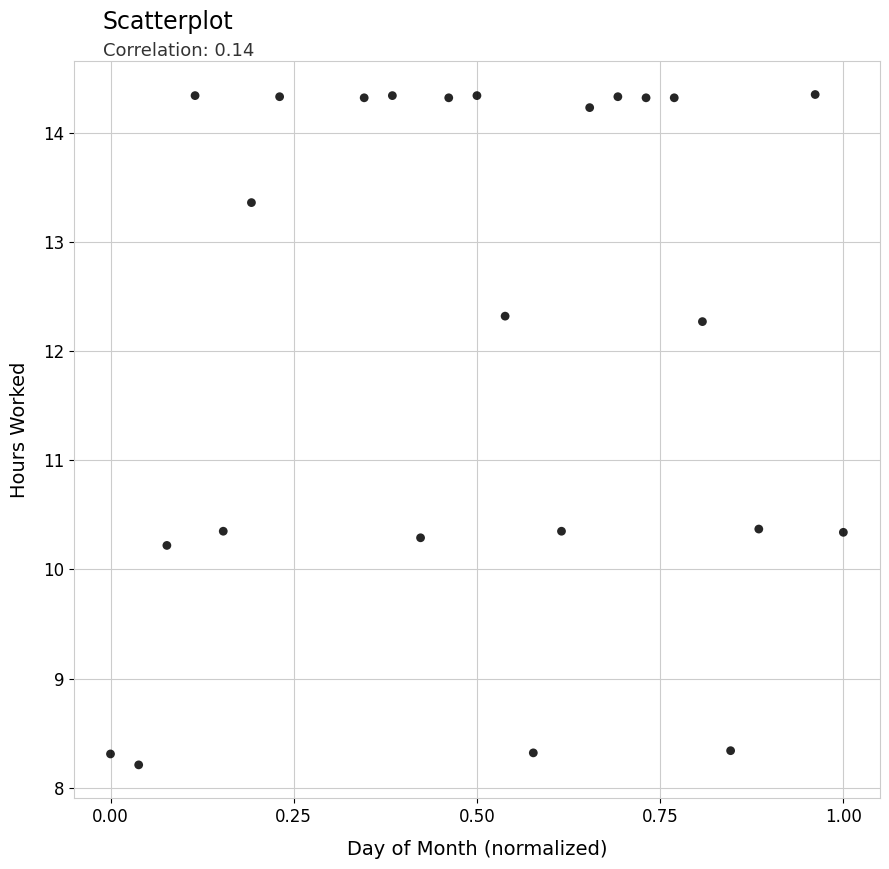

What is the range of X values (max minus min)?

1.0